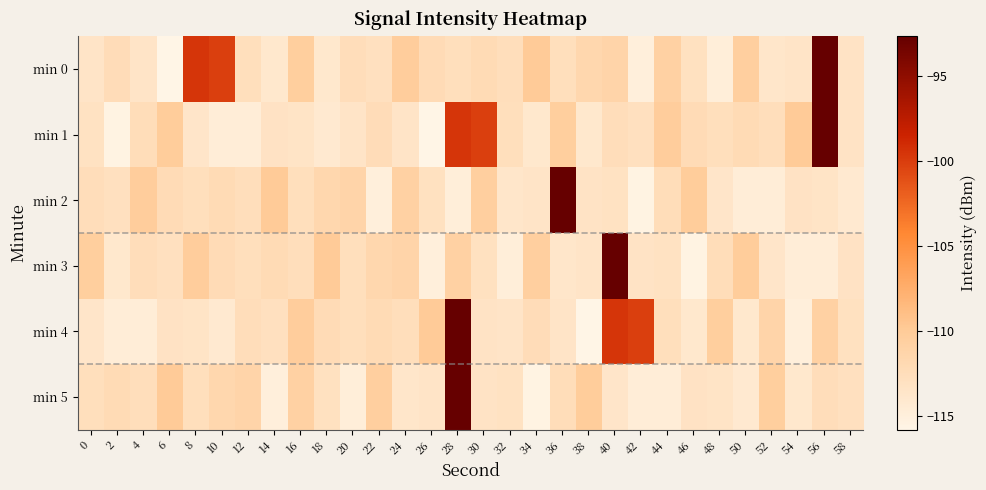

Reading left to right, extract all data points from this chart.

min 0: 0=-113.5	2=-112.3	4=-113.5	6=-115.8	8=-99.5	10=-100.1	12=-112.7	14=-114.0	16=-110.4	18=-114.0	20=-112.5	22=-112.9	24=-110.3	26=-112.2	28=-112.6	30=-112.1	32=-112.6	34=-110.0	36=-112.6	38=-111.6	40=-111.2	42=-115.0	44=-110.8	46=-113.0	48=-114.8	50=-110.5	52=-113.7	54=-113.5	56=-92.6	58=-113.3
min 1: 0=-113.2	2=-115.5	4=-112.4	6=-110.2	8=-113.5	10=-114.7	12=-114.6	14=-113.2	16=-113.4	18=-114.1	20=-113.5	22=-112.3	24=-113.5	26=-115.8	28=-99.5	30=-100.1	32=-112.7	34=-114.0	36=-110.4	38=-114.0	40=-112.5	42=-112.9	44=-110.3	46=-112.2	48=-112.6	50=-112.1	52=-112.6	54=-110.0	56=-92.6	58=-113.3
min 2: 0=-112.5	2=-112.9	4=-110.3	6=-112.2	8=-112.6	10=-112.1	12=-112.6	14=-110.0	16=-112.6	18=-111.6	20=-111.2	22=-115.0	24=-110.8	26=-113.0	28=-114.8	30=-110.5	32=-113.7	34=-113.5	36=-92.6	38=-113.3	40=-113.2	42=-115.5	44=-112.4	46=-110.2	48=-113.5	50=-114.7	52=-114.6	54=-113.2	56=-113.4	58=-114.1
min 3: 0=-110.4	2=-114.0	4=-112.5	6=-112.9	8=-110.3	10=-112.2	12=-112.6	14=-112.1	16=-112.6	18=-110.0	20=-112.6	22=-111.6	24=-111.2	26=-115.0	28=-110.8	30=-113.0	32=-114.8	34=-110.5	36=-113.7	38=-113.5	40=-92.6	42=-113.3	44=-113.2	46=-115.5	48=-112.4	50=-110.2	52=-113.5	54=-114.7	56=-114.6	58=-113.2
min 4: 0=-113.5	2=-114.7	4=-114.6	6=-113.2	8=-113.4	10=-114.1	12=-112.5	14=-112.9	16=-110.3	18=-112.2	20=-112.6	22=-112.1	24=-112.6	26=-110.0	28=-92.6	30=-113.3	32=-113.5	34=-112.3	36=-113.5	38=-115.8	40=-99.5	42=-100.1	44=-112.7	46=-114.0	48=-110.4	50=-114.0	52=-111.2	54=-115.0	56=-110.8	58=-113.0
min 5: 0=-112.6	2=-112.1	4=-112.6	6=-110.0	8=-112.6	10=-111.6	12=-111.2	14=-115.0	16=-110.8	18=-113.0	20=-114.8	22=-110.5	24=-113.7	26=-113.5	28=-92.6	30=-113.3	32=-113.2	34=-115.5	36=-112.4	38=-110.2	40=-113.5	42=-114.7	44=-114.6	46=-113.2	48=-113.4	50=-114.1	52=-110.4	54=-114.0	56=-112.5	58=-112.9